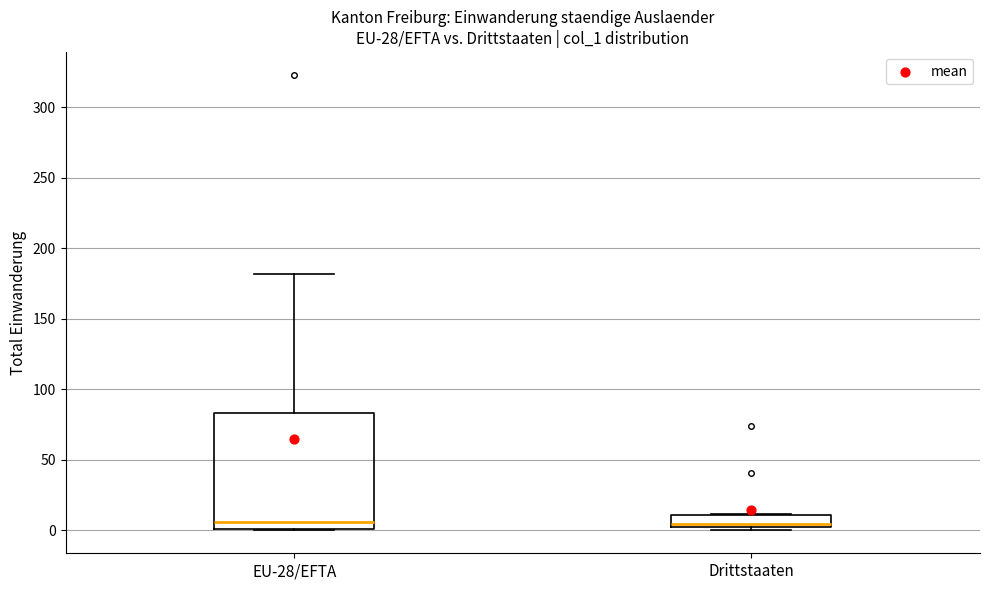

Which box is the tallest, from its lower edge to its upper edge?

EU-28/EFTA